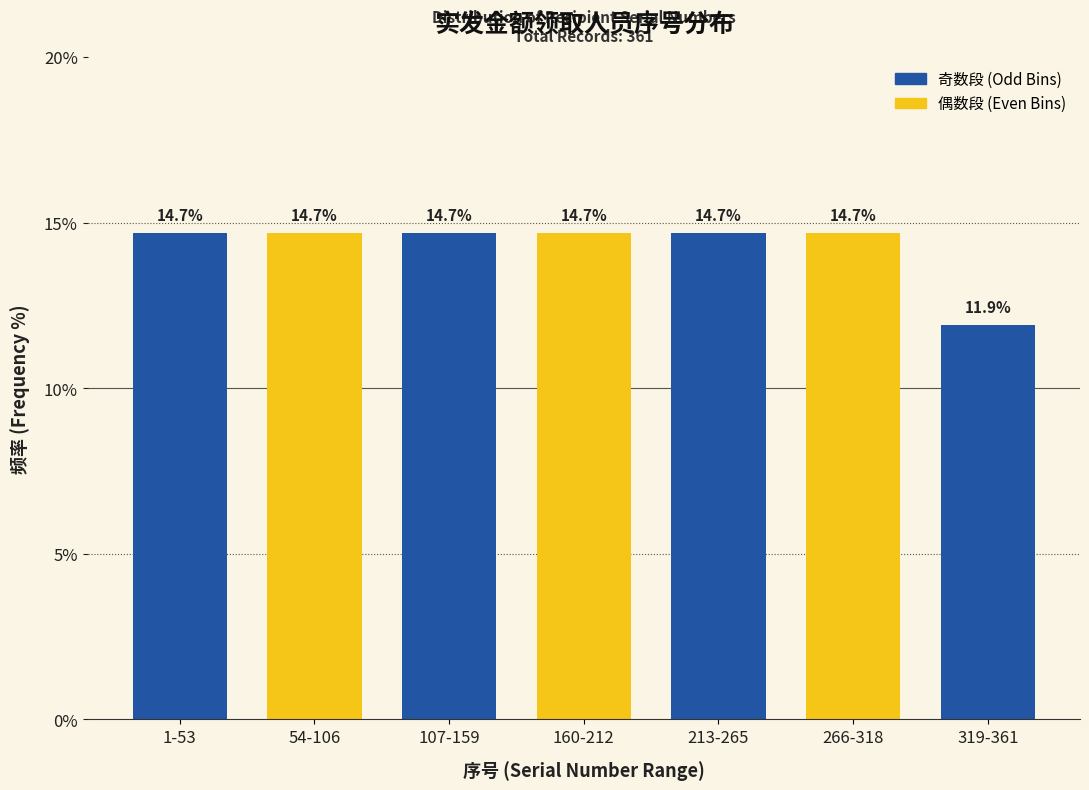

Reading right to left, extract all data points from this chart.

319-361=11.9	266-318=14.7	213-265=14.7	160-212=14.7	107-159=14.7	54-106=14.7	1-53=14.7